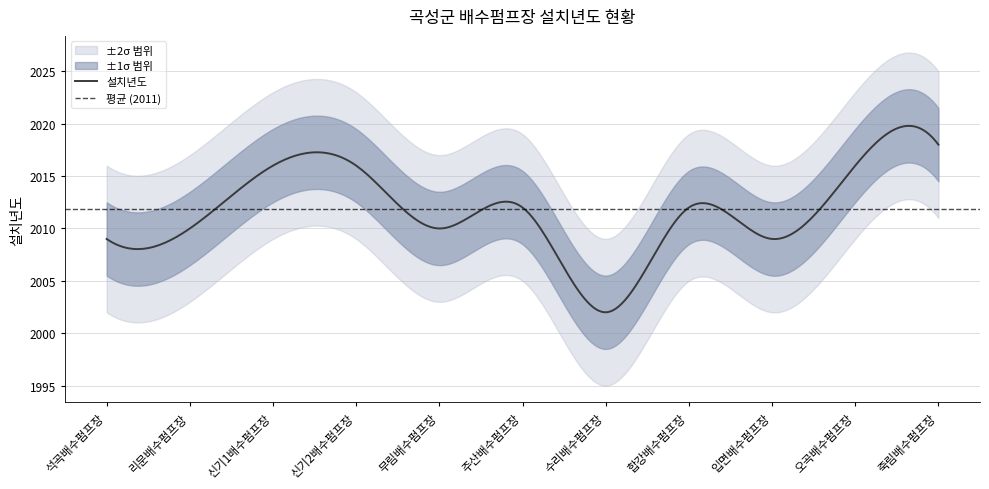

The value at 신기1배수펌프장 is 2016. True or false?

True